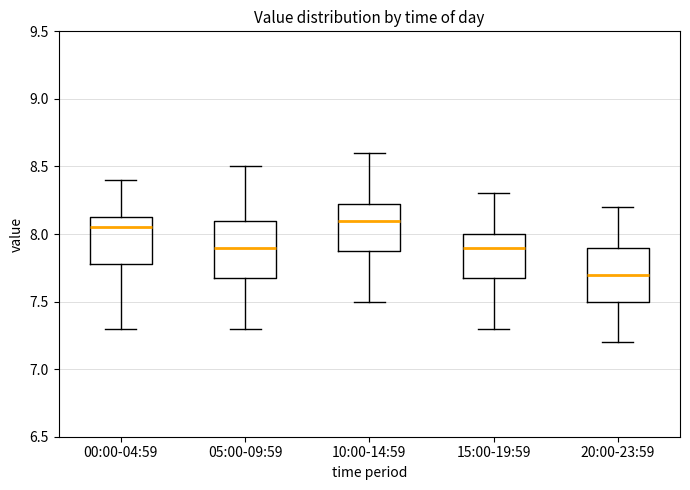

Reading left to right, read every box against the y-axis: the position of its median line, the range the box covers, and the ends of its whiskers. The values are not printed on the chart, so give them approximately, as read against the axis.

00:00-04:59: median 8.05, box 7.80 to 8.15, whiskers 7.30 to 8.40
05:00-09:59: median 7.90, box 7.70 to 8.10, whiskers 7.30 to 8.50
10:00-14:59: median 8.10, box 7.90 to 8.25, whiskers 7.50 to 8.60
15:00-19:59: median 7.90, box 7.70 to 8.00, whiskers 7.30 to 8.30
20:00-23:59: median 7.70, box 7.50 to 7.90, whiskers 7.20 to 8.20